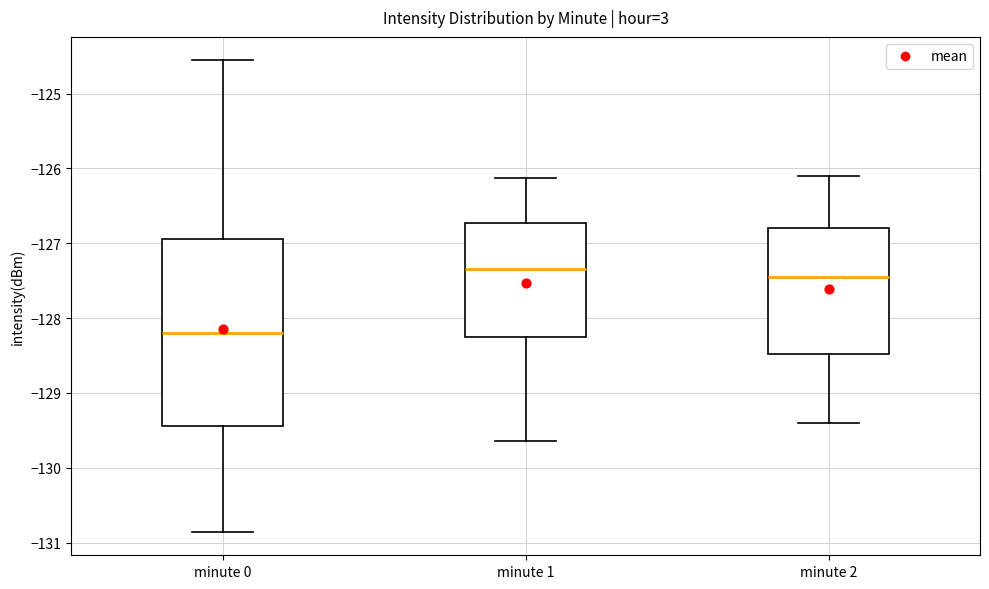

Where is the lower edge of the box for minute 2 on the y-axis? The values are not printed on the chart, so give them approximately, as read against the axis.

-128.5